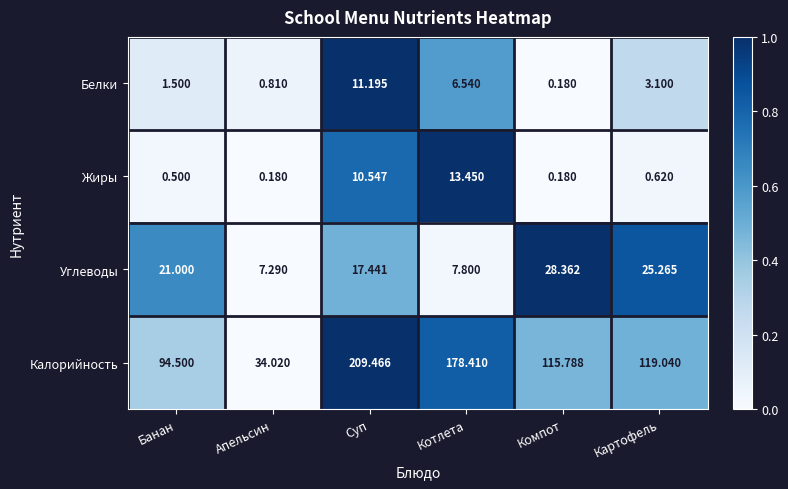

At which category is the sum across all series the highest?

Суп